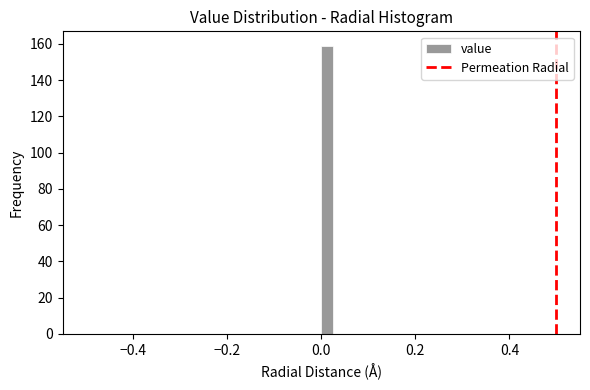

Read against the x-axis, roughly where is the centre of the tallest bar?

0.02